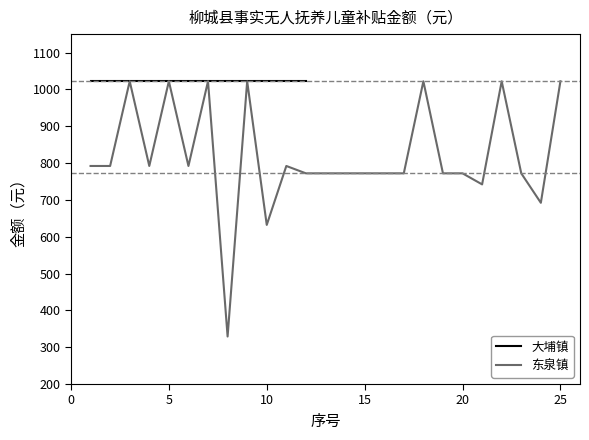

What is the maximum value for 东泉镇?

1022